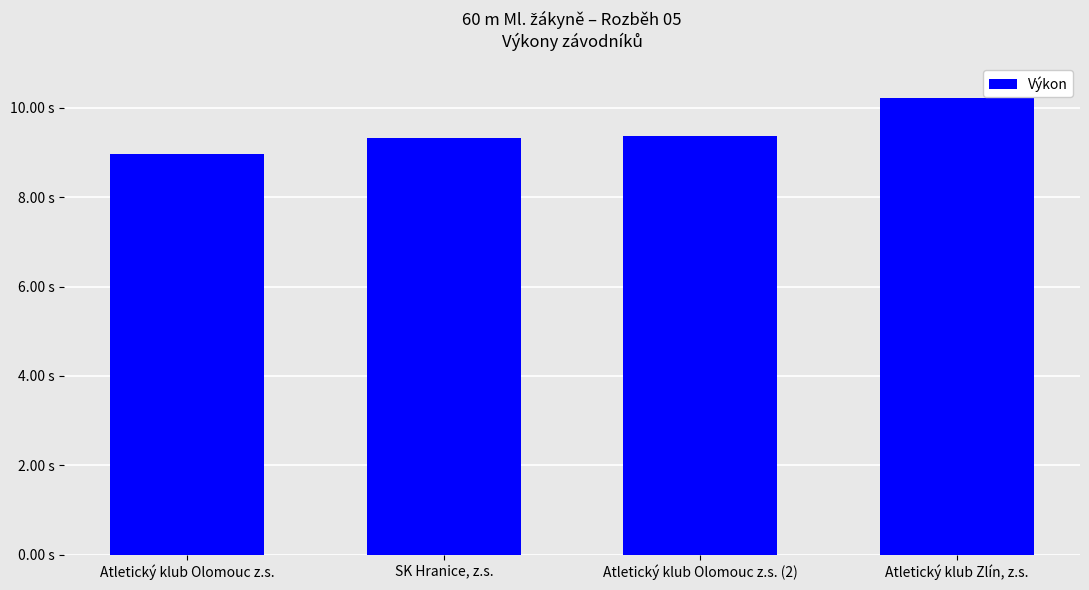

At which category does the chart reach its peak across all series?

Atletický klub Zlín, z.s.